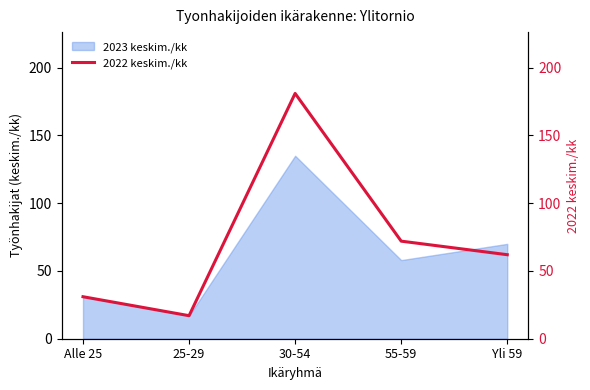

The 2023 keskim./kk series shows 113 at Yli 59. True or false?

False